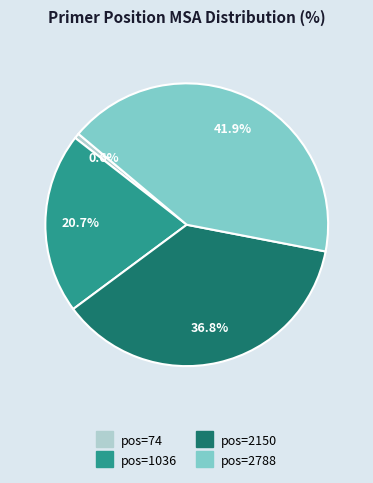

Is there any slice that represents more than half of the pie?

No